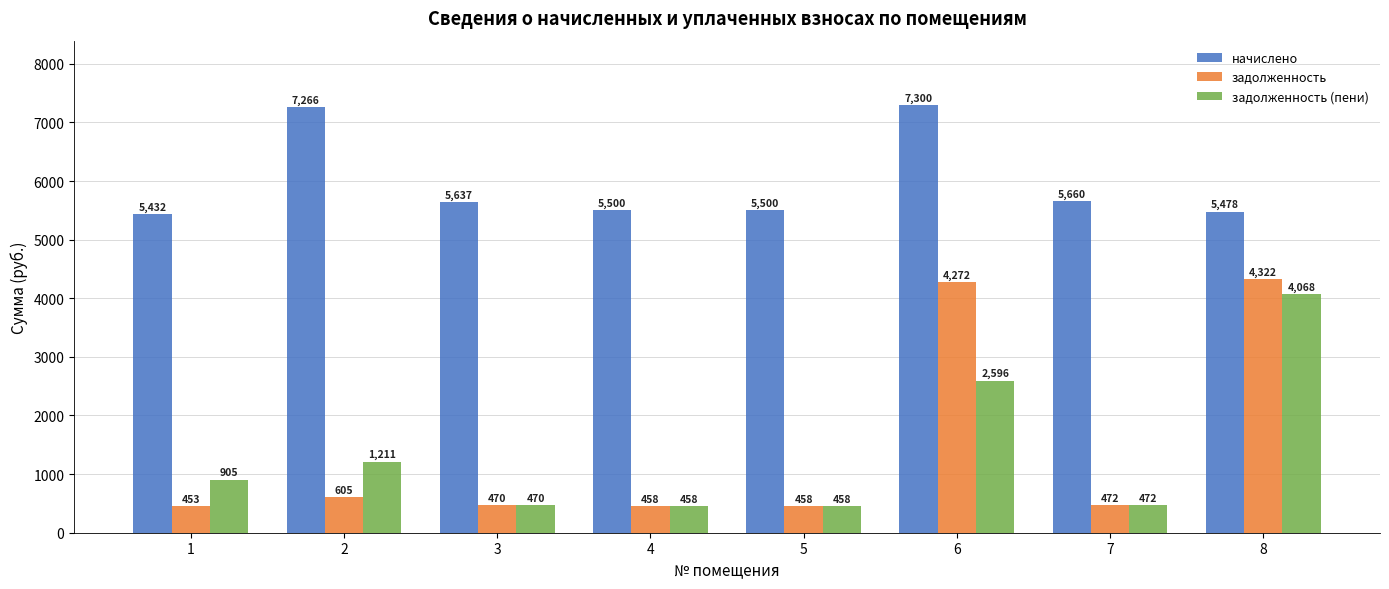

What is the difference between the задолженность (пени) values at 4 and 1?

447.0